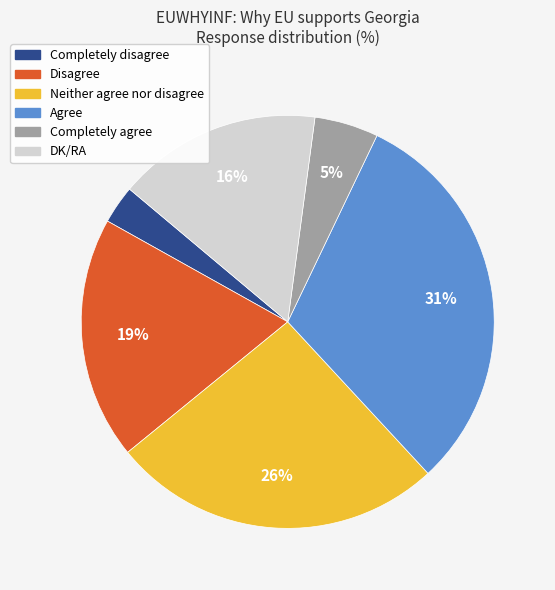

Is the sum of Neither agree nor disagree and Agree greater than half?

Yes